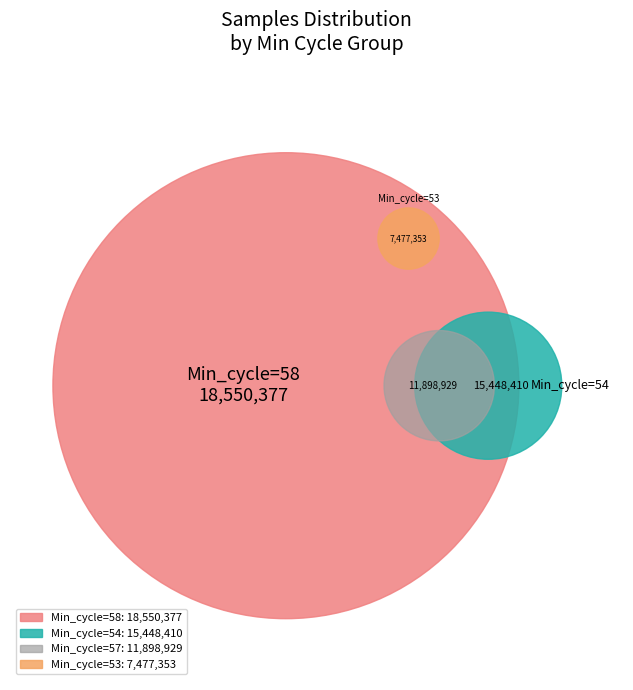

Does 57 represent more than half of the total?

No